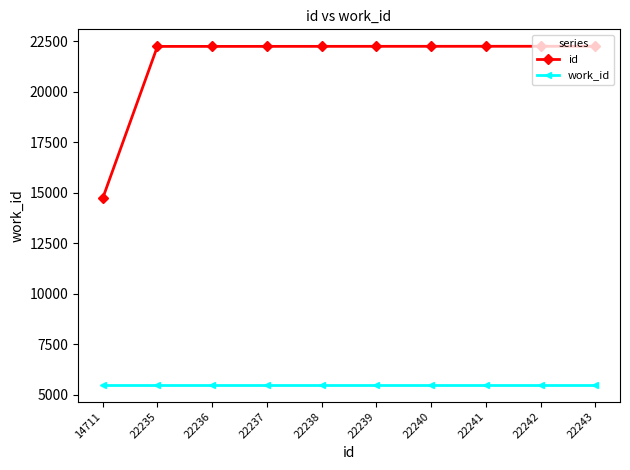

At 22235, list the series in order from largest to smallest.

id, work_id